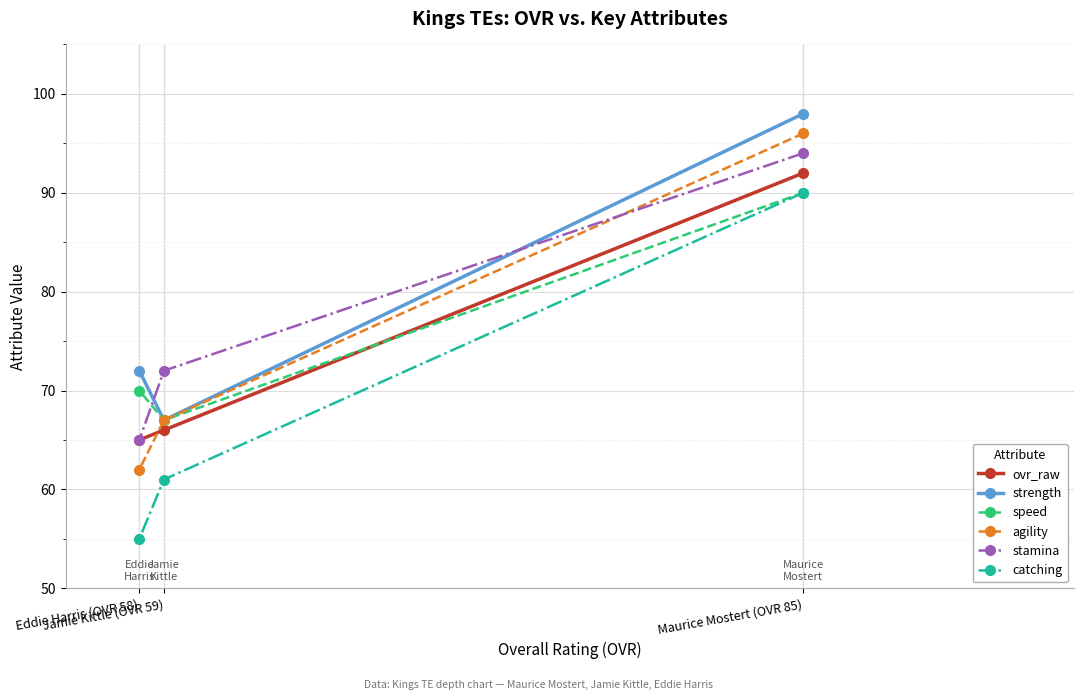

What is the difference between the catching values at Eddie Harris (OVR 58) and Jamie Kittle (OVR 59)?

6